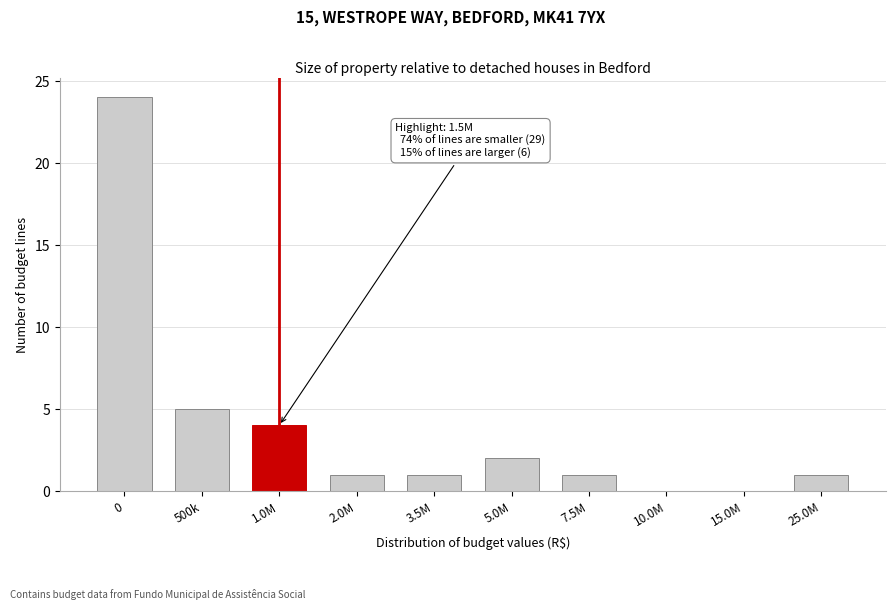

Reading left to right, transcribe all the data shown in this chart.

0=24	500k=5	1.0M=4	2.0M=1	3.5M=1	5.0M=2	7.5M=1	10.0M=0	15.0M=0	25.0M=1